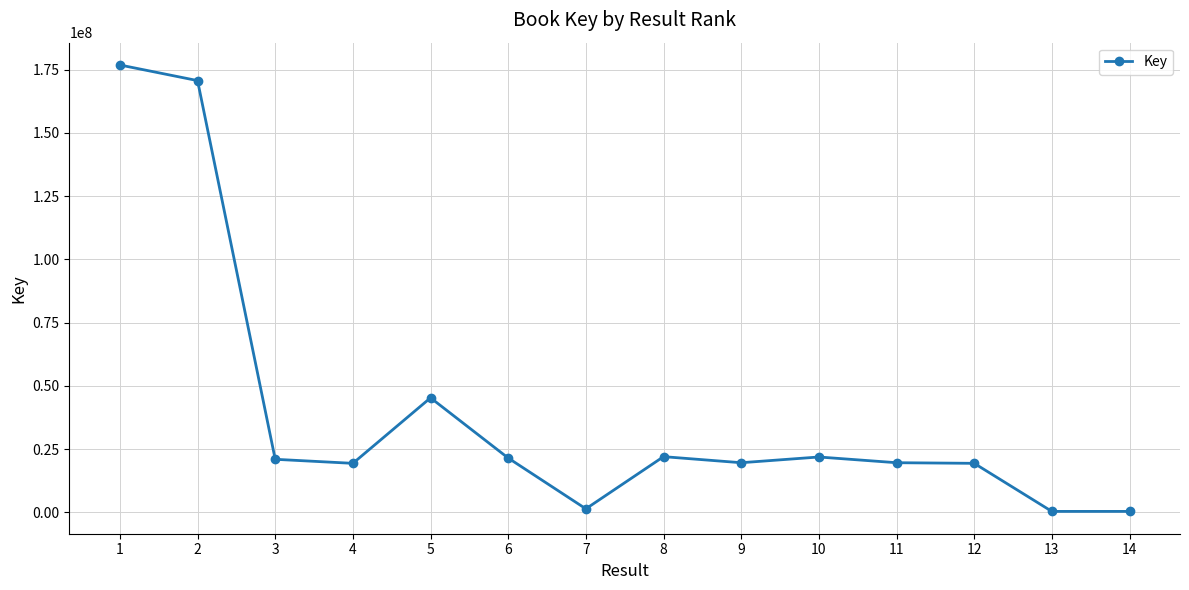

What is the average value?

39923871